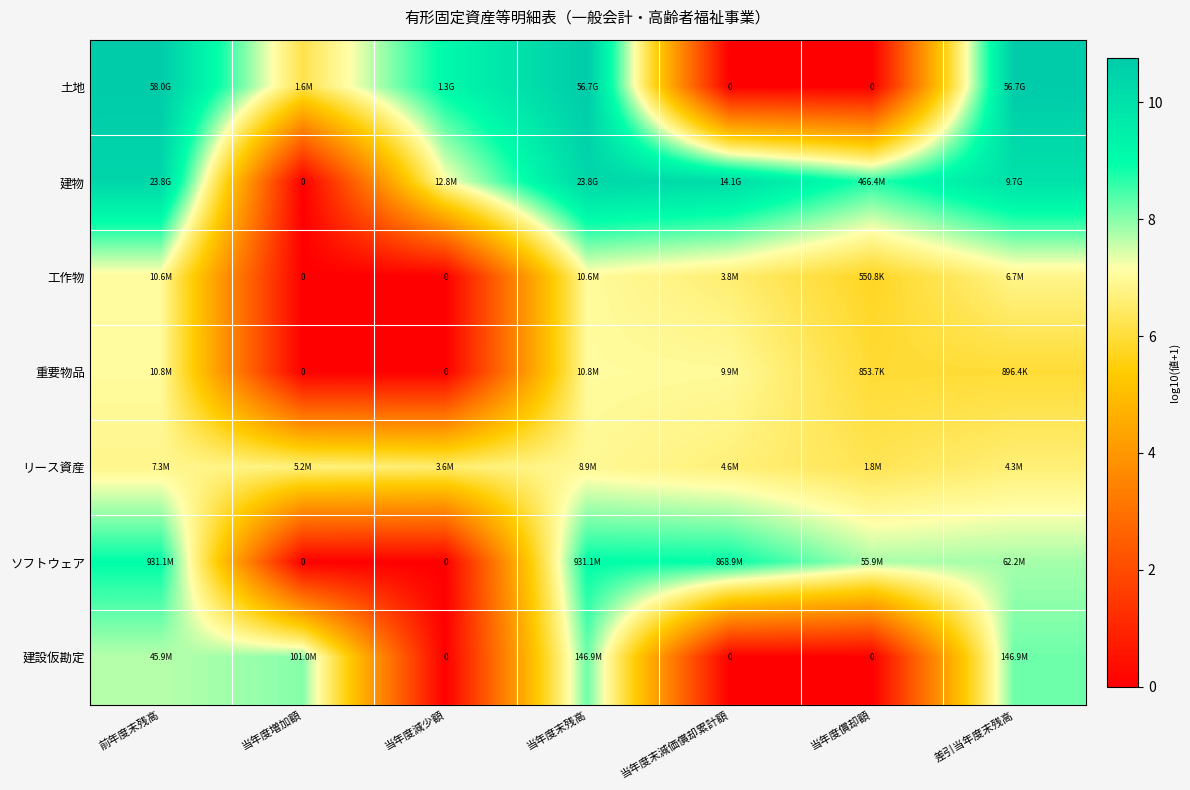

What is the difference between the maximum and minimum values in the ソフトウェア series?

9.0